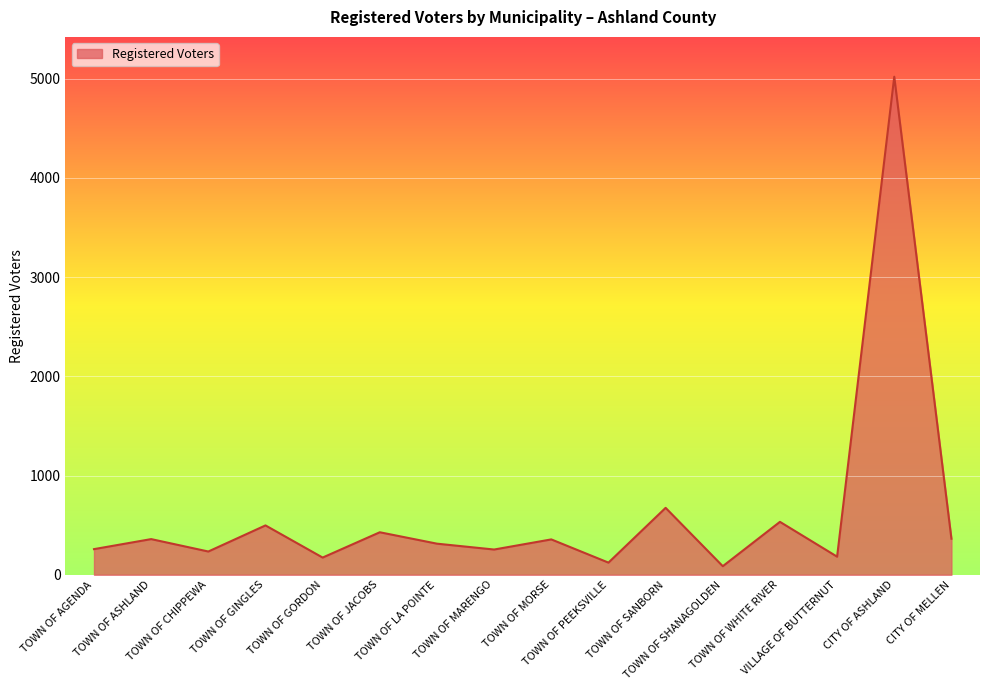

Is it true that the value at TOWN OF SANBORN is 1178?

False